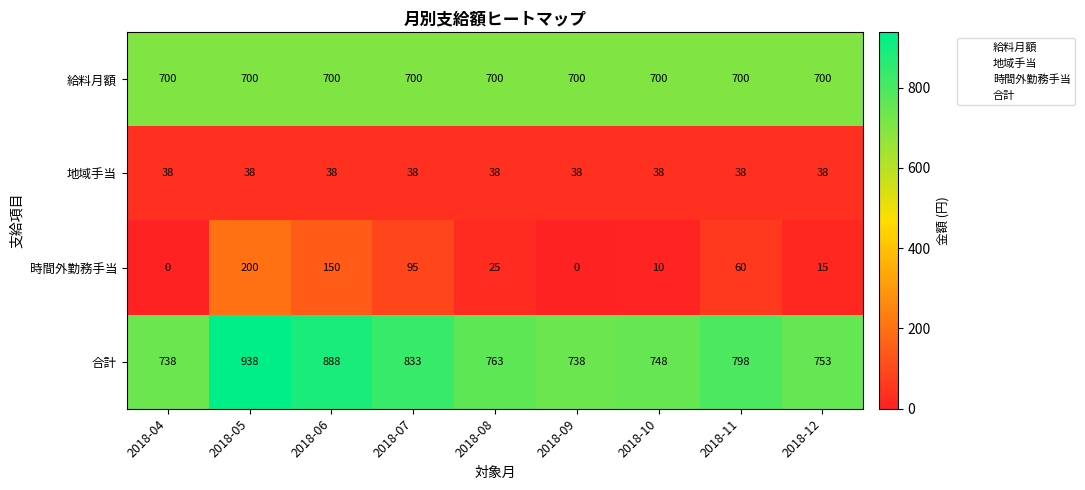

The 給料月額 series shows 700 at 2018-12. True or false?

True